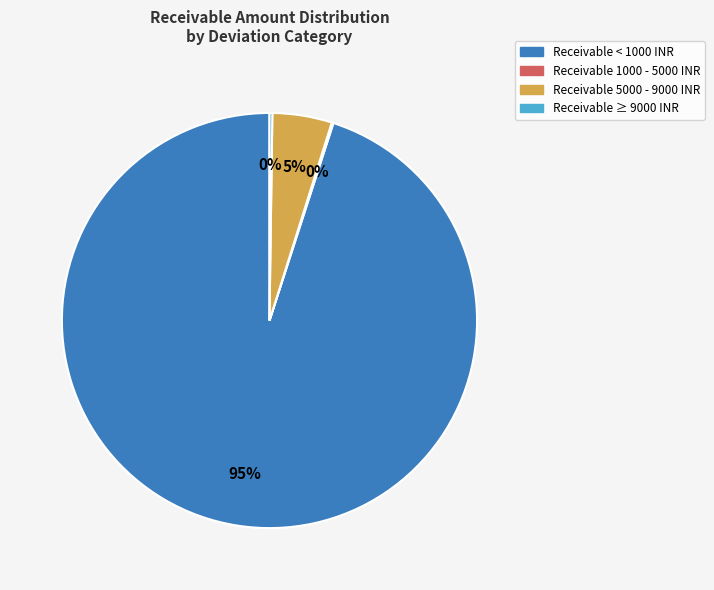

Does any single category account for the majority?

Yes